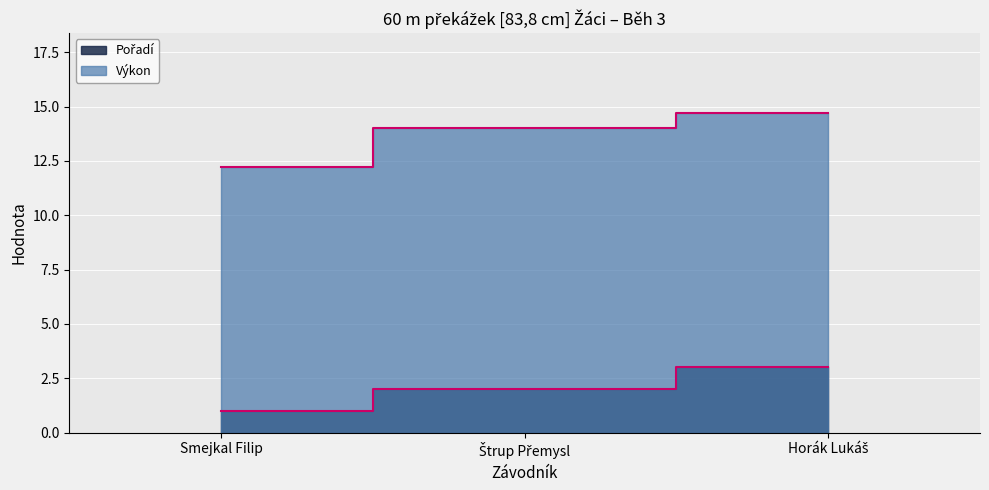

Rank the series at Horák Lukáš from highest to lowest value.

Výkon, Pořadí